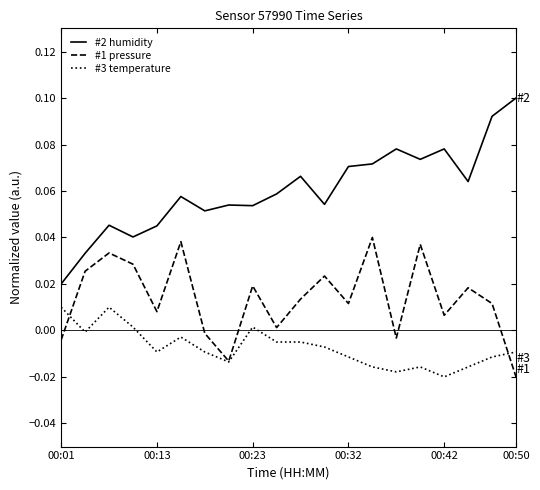

Count the number of data series in this chart.

3